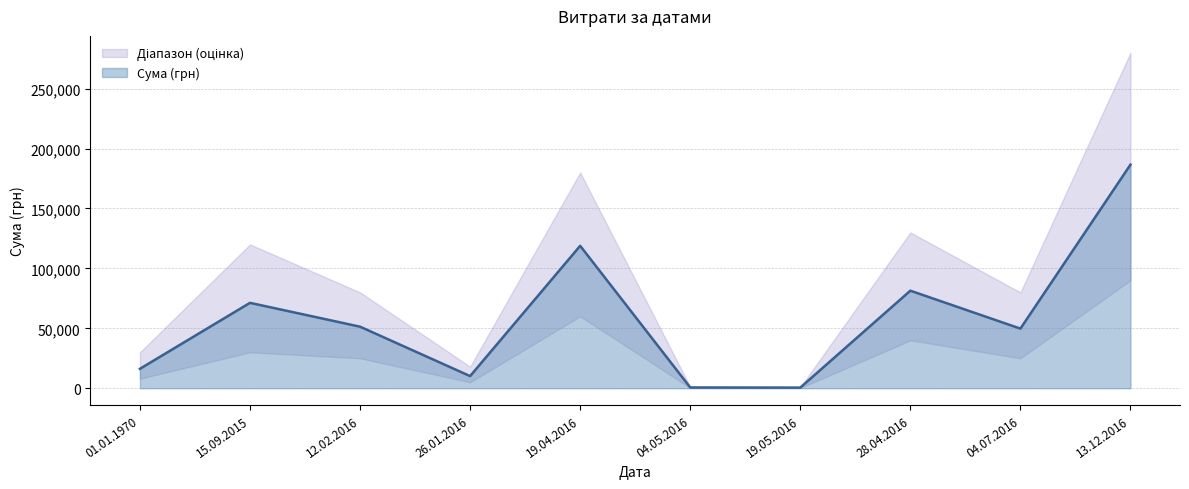

What is the difference between the maximum and minimum values?

186034.7